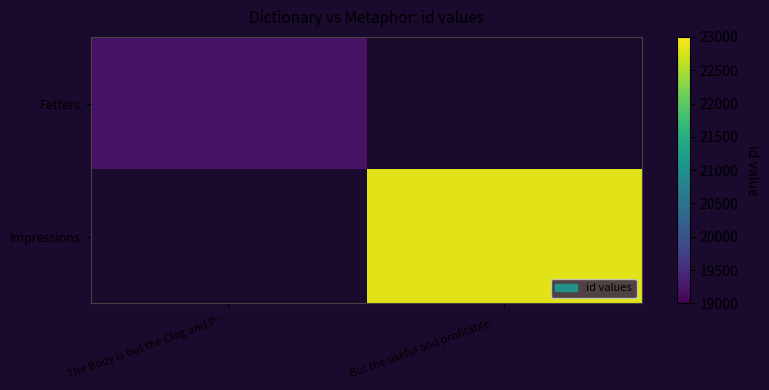

The Fetters series shows 27119.7 at The Body is but the Clog and P…. True or false?

False